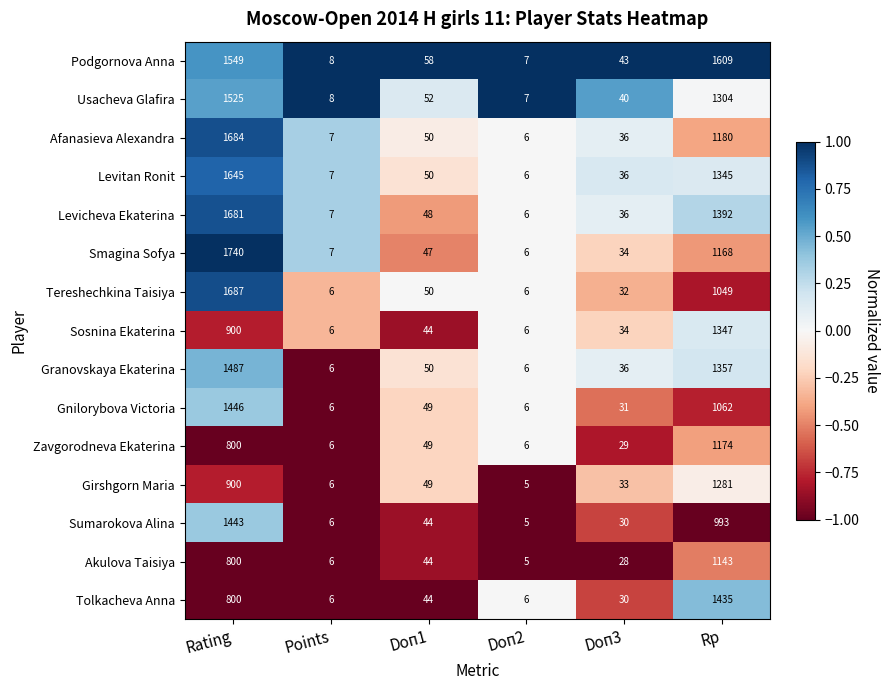

Between Rating and Doп1, which series saw the biggest shift?

Smagina Sofya